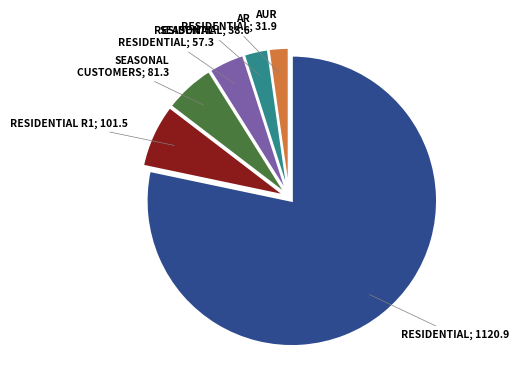

Is there any slice that represents more than half of the pie?

Yes